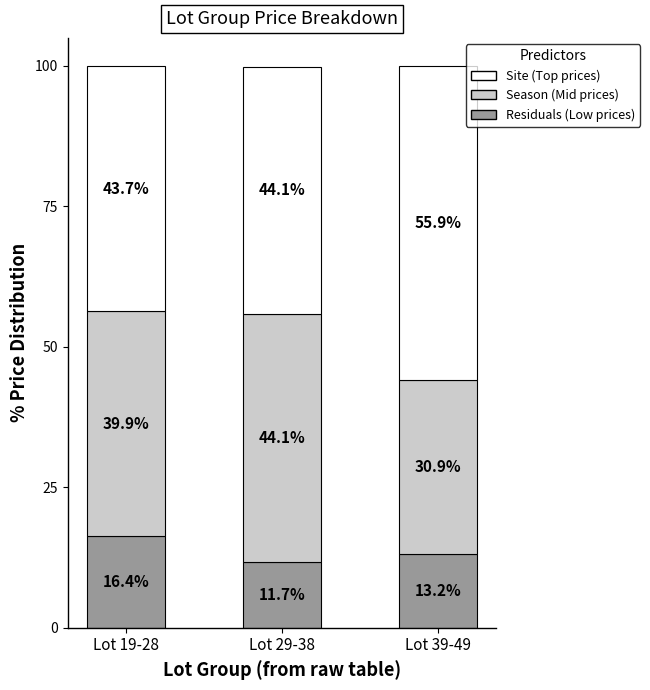

How many distinct data groups are displayed?

3